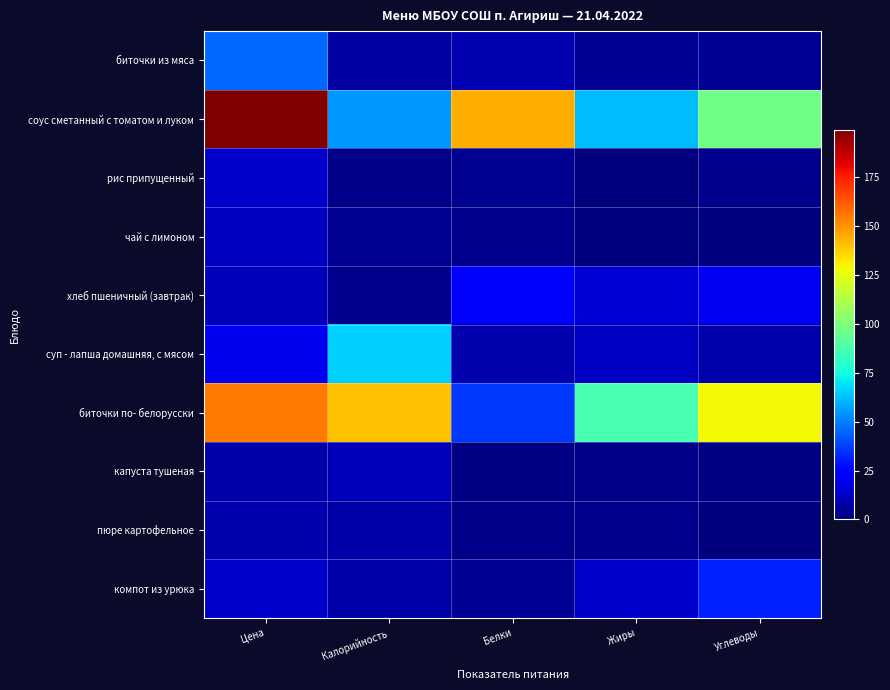

At how many categories does at least one series exceed 13?

5